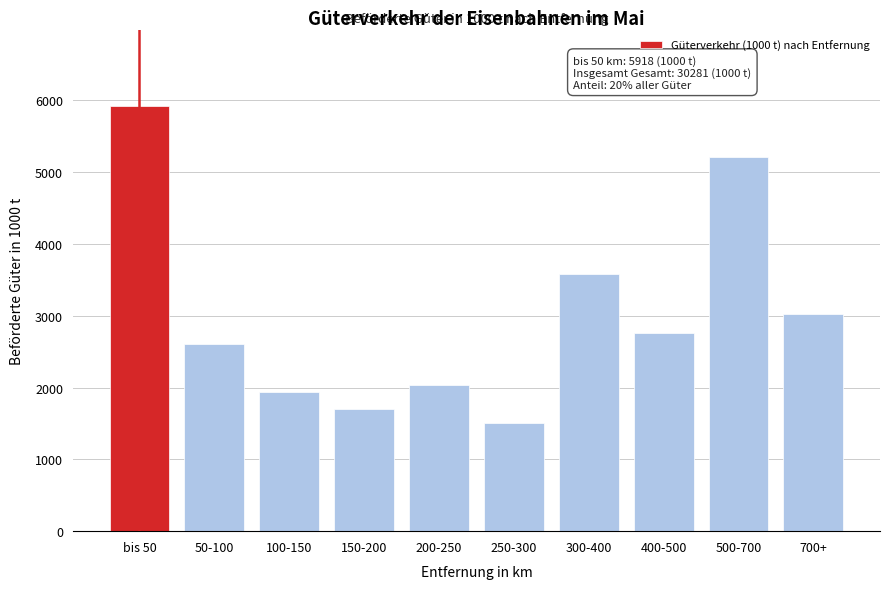

Reading left to right, what are all the values shown in this chart?

5918	2604	1935	1706	2039	1511	3574	2765	5203	3027